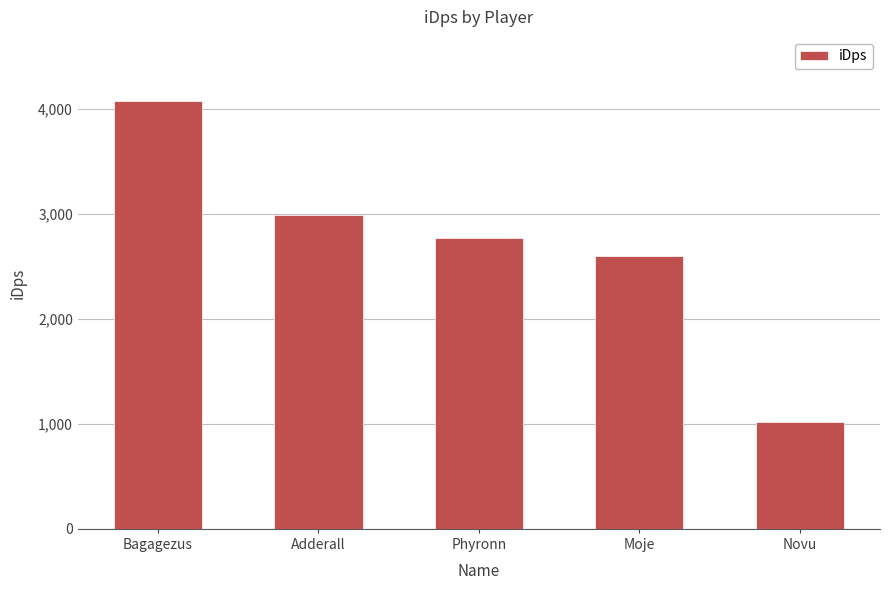

What position from the left is Moje?

4